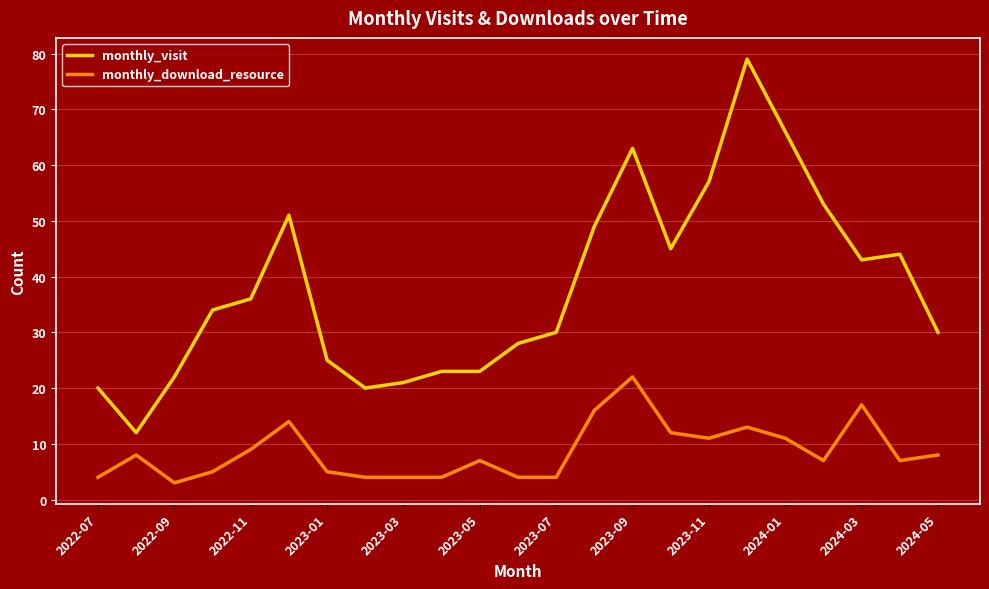

What is the sum of all monthly_download_resource values?

199